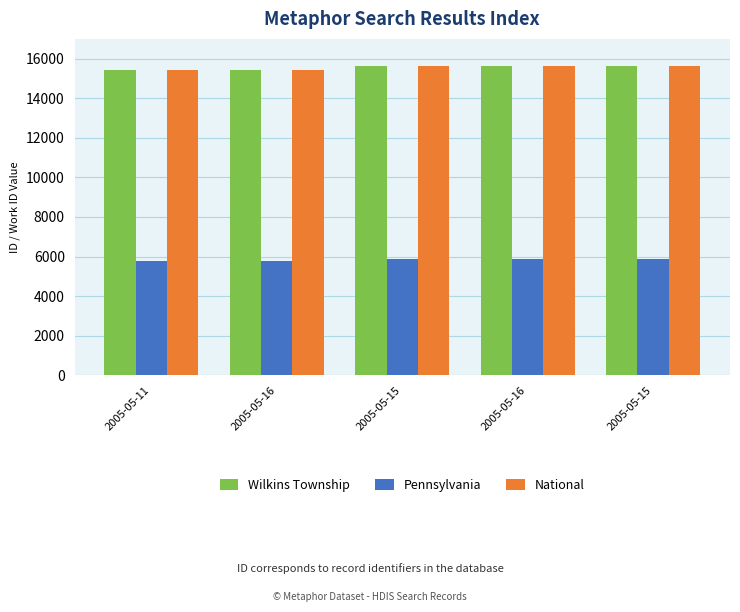

True or false: National has a value of 26324 at 2005-05-15.

False